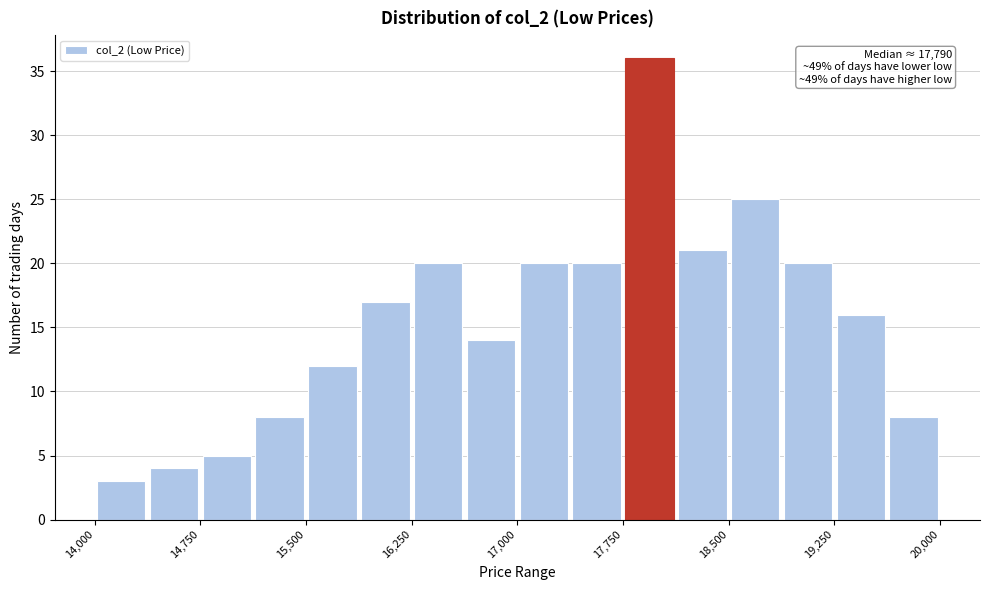

Around what value on the x-axis is the tallest bar? Give the approximate position of its centre, as read against the axis.

17900